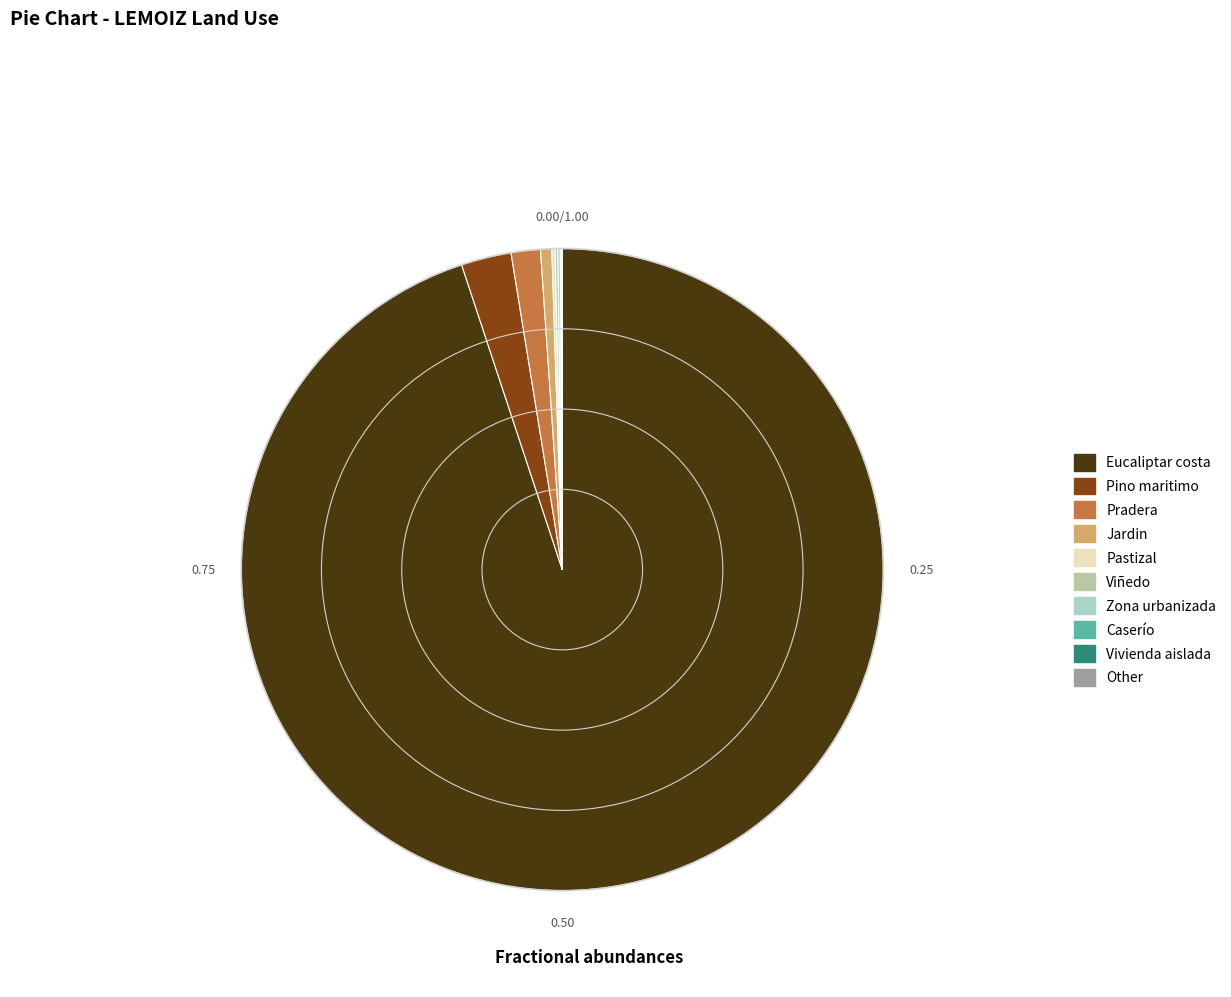

Does Eucaliptar costa account for over 50% of the chart?

Yes